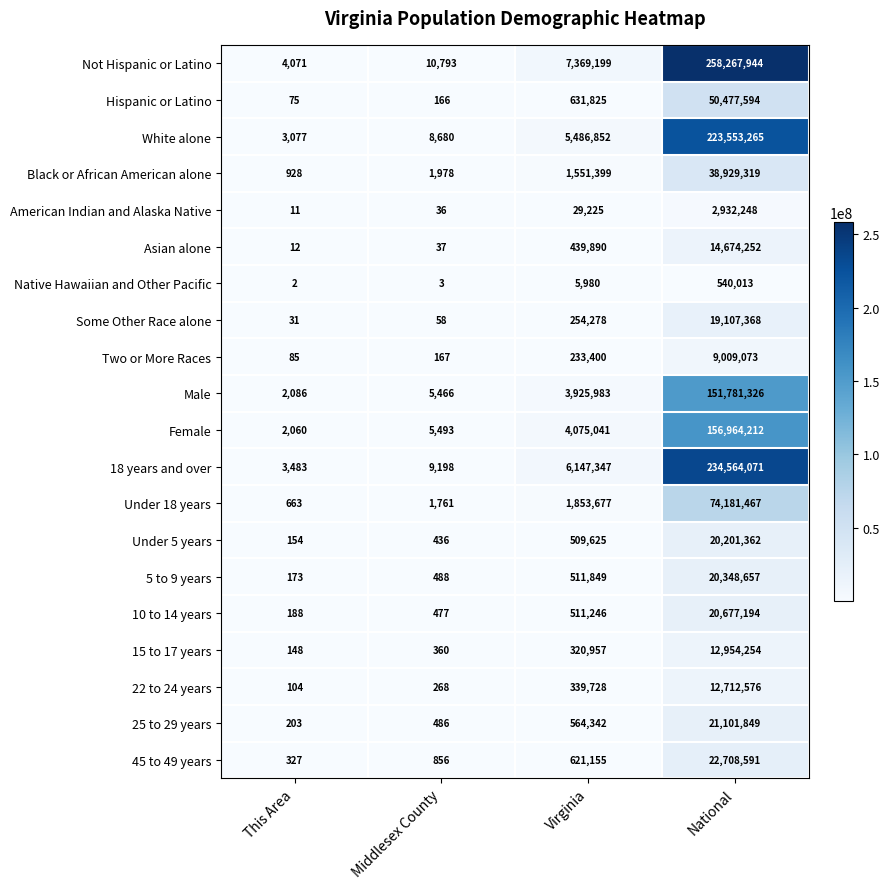

Which series has the largest total across all categories?

Not Hispanic or Latino